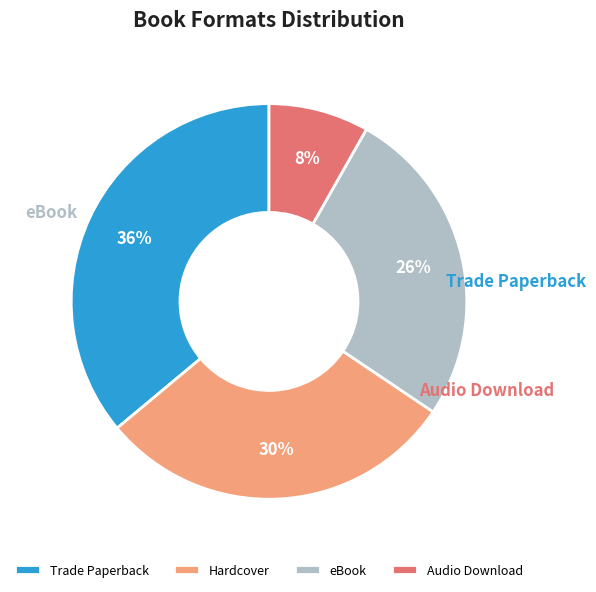

To the nearest percent, what portion does Hardcover represent?

30%